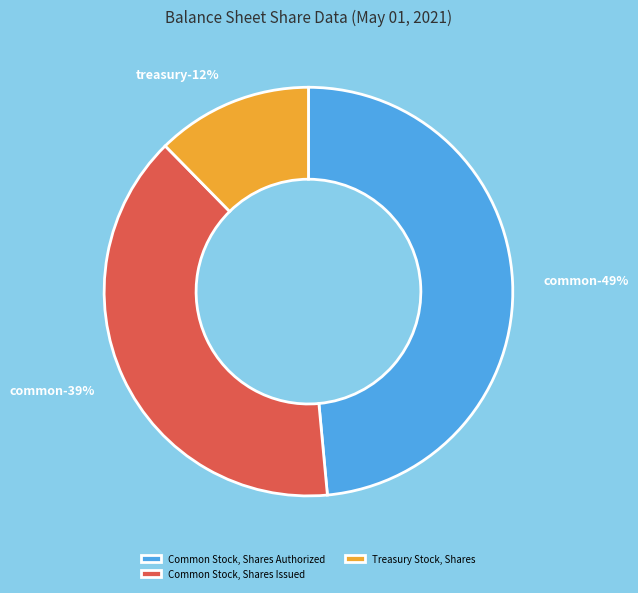

What is the change in value from Common Stock, Shares Issued to Treasury Stock, Shares?

-7166452